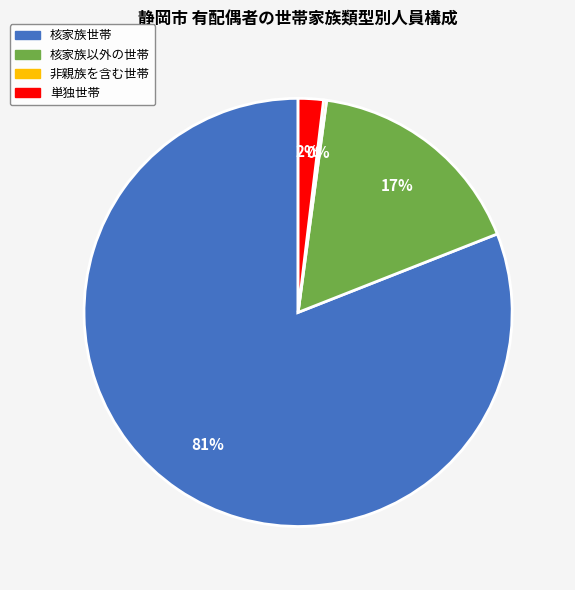

Which category has the biggest portion of the pie?

核家族世帯